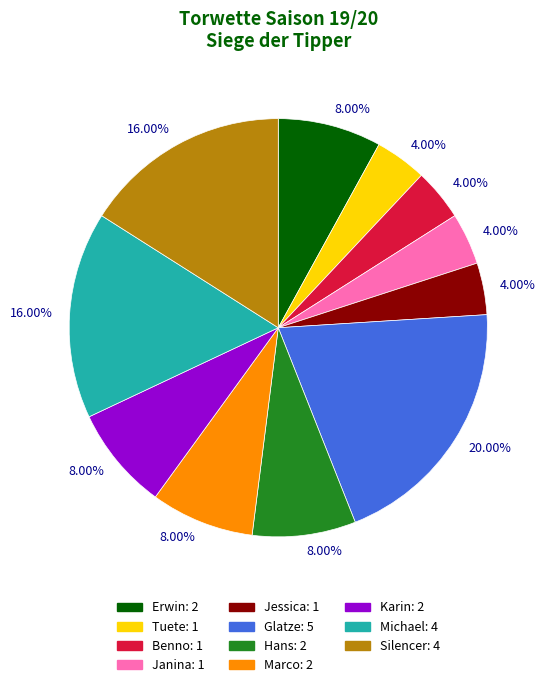

Does any single category account for the majority?

No